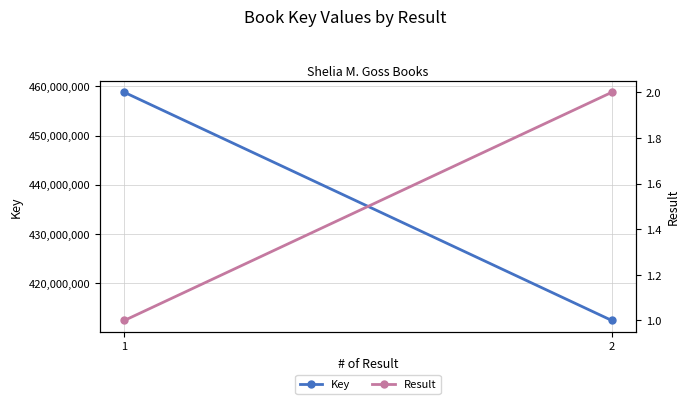

How many series are shown in this chart?

2